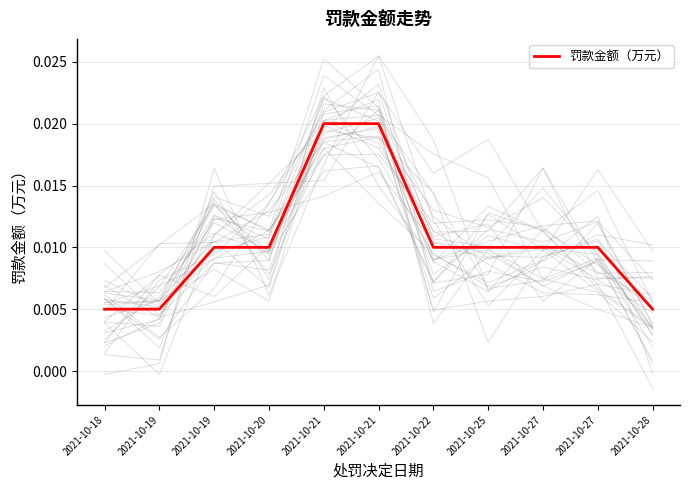

Rank the categories by value from highest to lowest.

2021-10-21, 2021-10-21, 2021-10-19, 2021-10-20, 2021-10-22, 2021-10-25, 2021-10-27, 2021-10-27, 2021-10-18, 2021-10-19, 2021-10-28